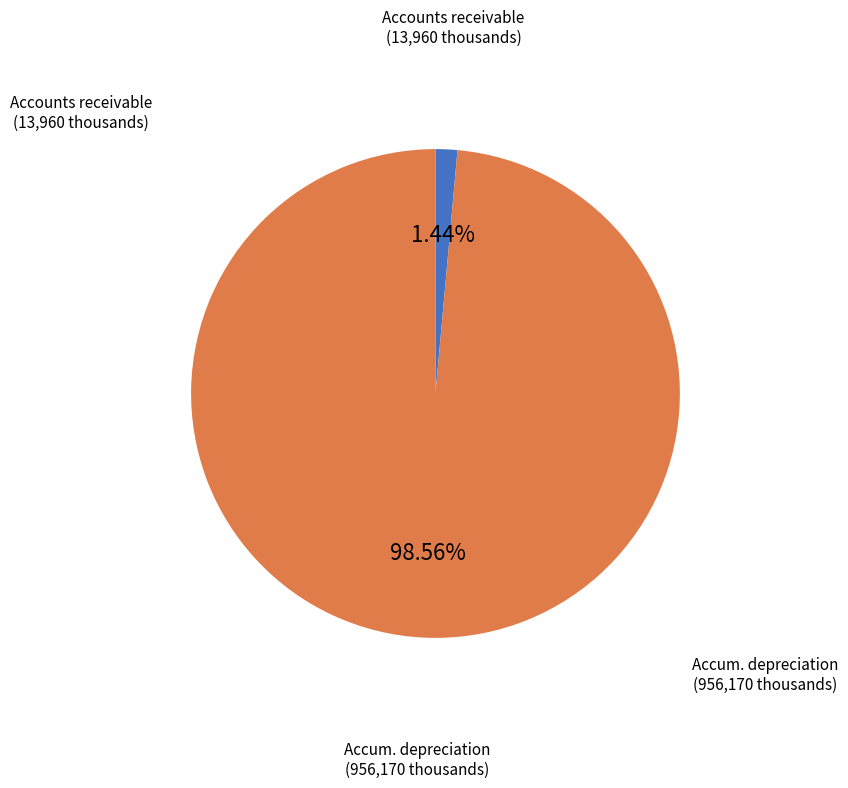

Rank the categories by value from highest to lowest.

Accumulated depreciation and amortization, Accounts receivable, allowances